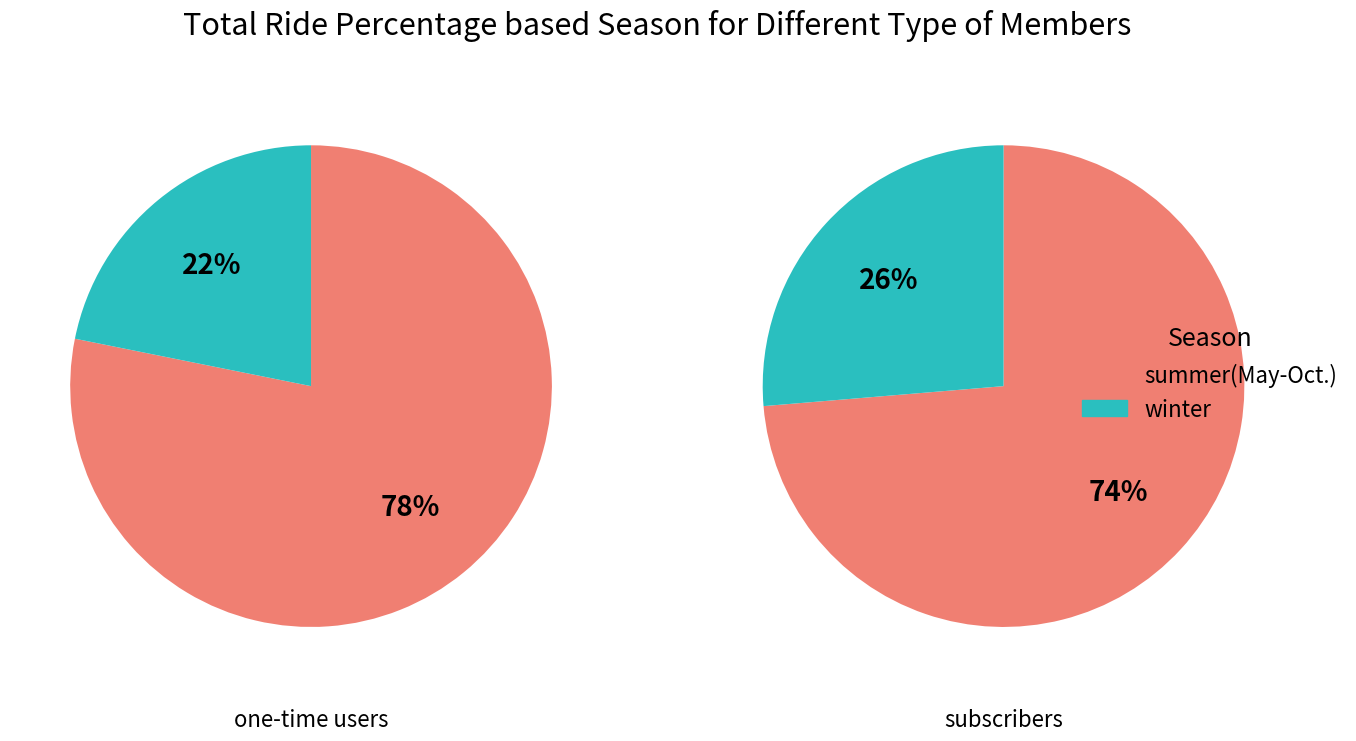

Does pct05 account for over 50% of the chart?

No